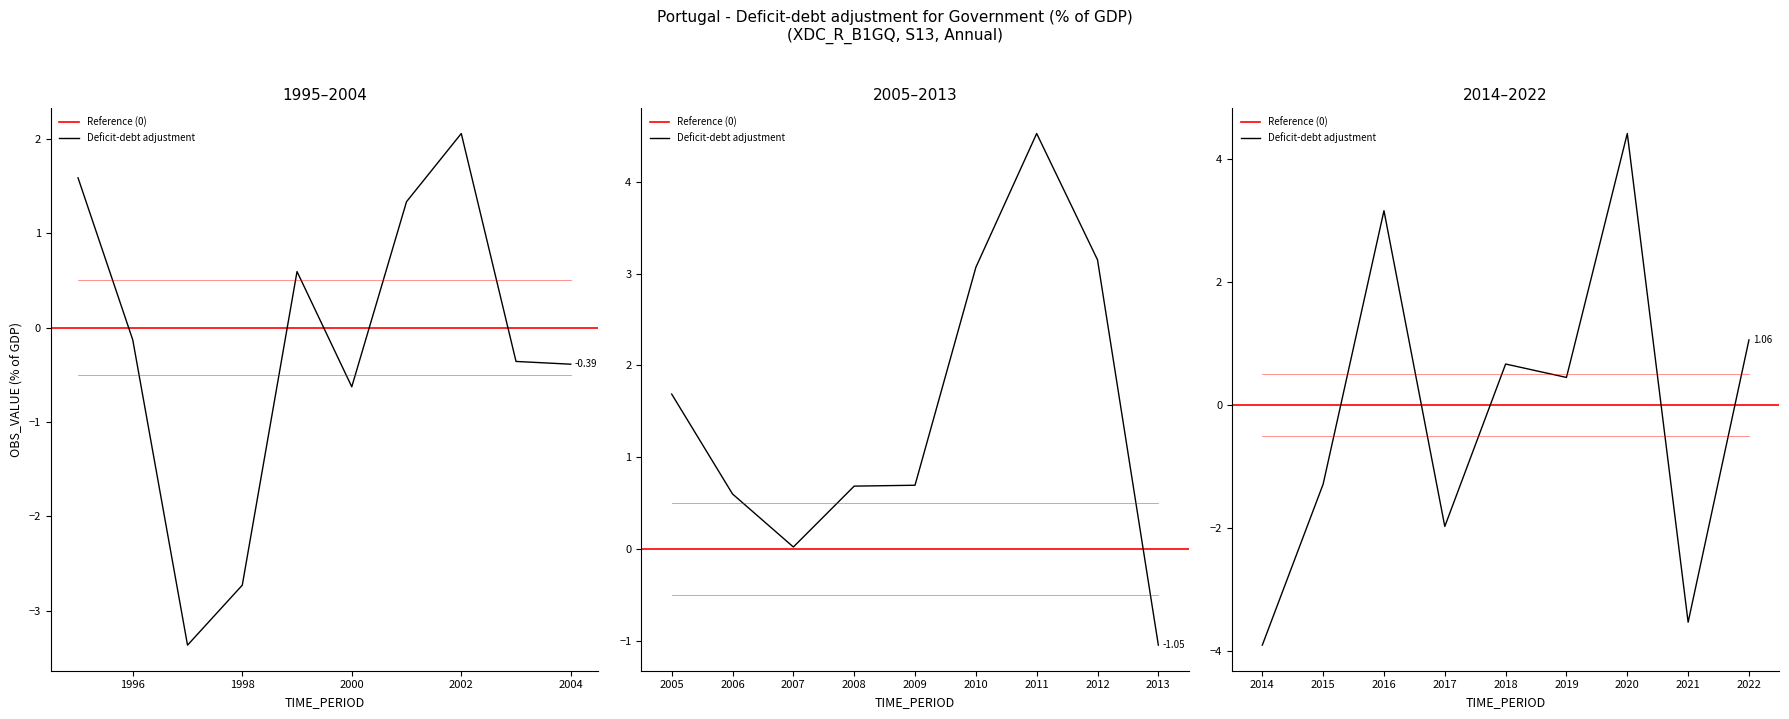

Which has a higher value, 2019 or 2020?

2020